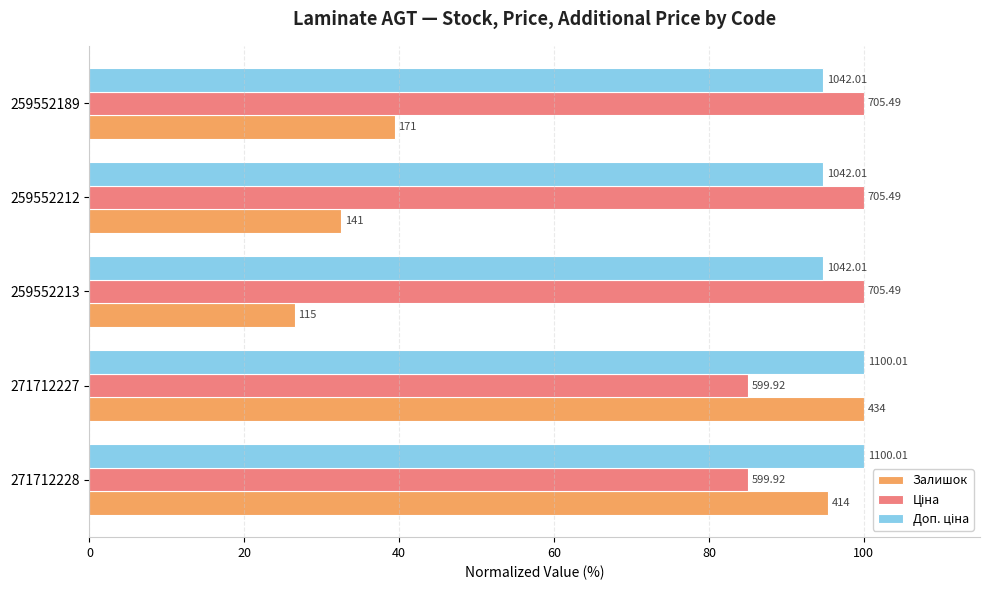

At how many categories does at least one series exceed 92?

5